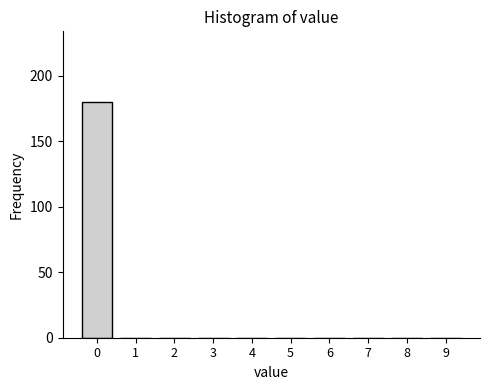

Reading left to right, what are all the values shown in this chart?

0=180	1=0	2=0	3=0	4=0	5=0	6=0	7=0	8=0	9=0